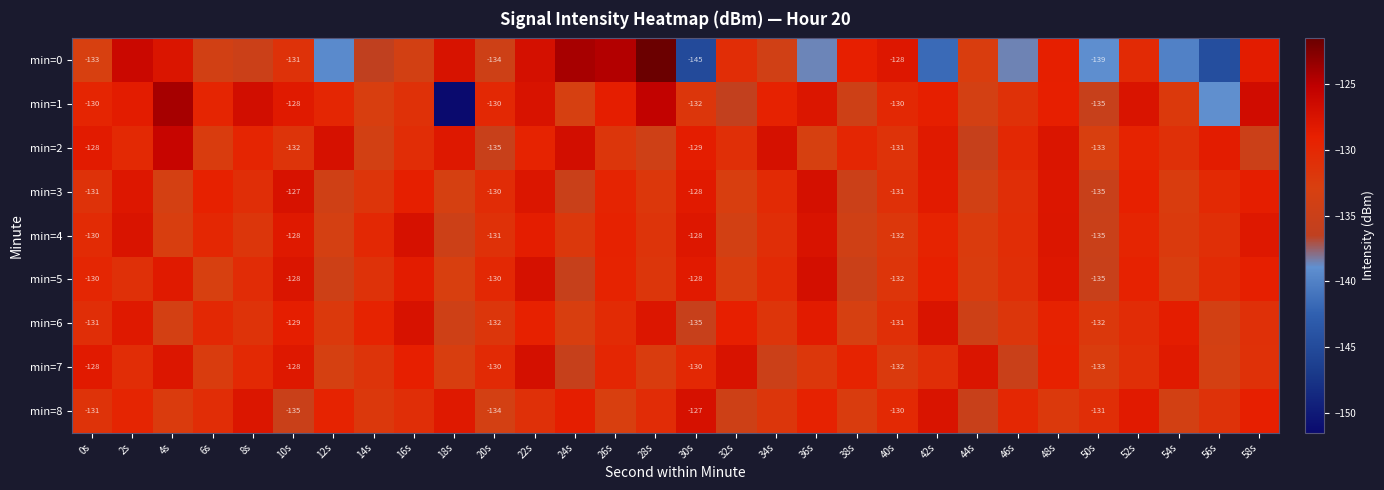

At which category is the sum across all series the highest?

22s